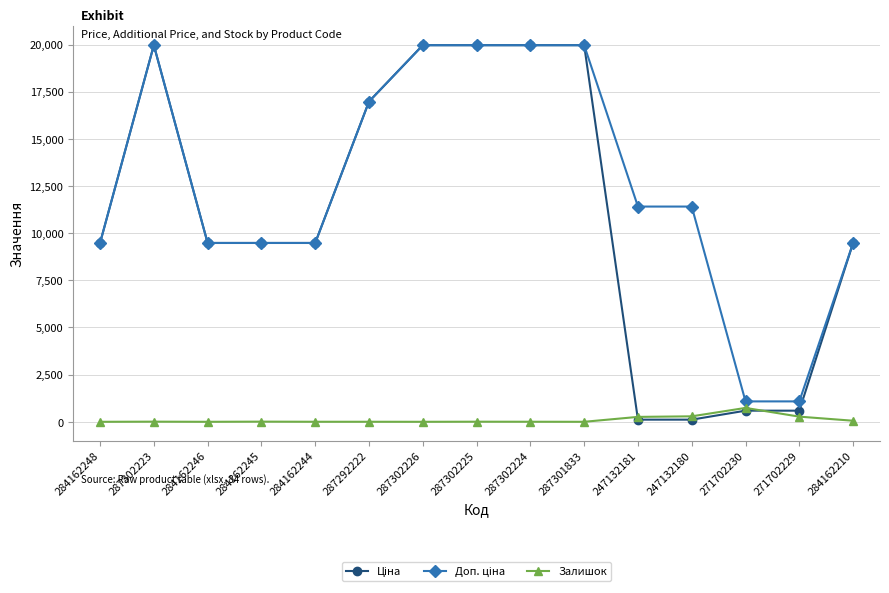

At how many categories does at least one series exceed 3543?

13